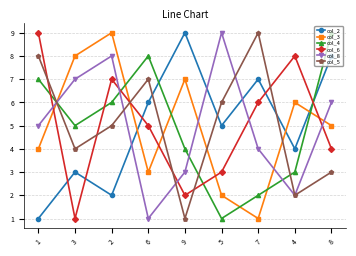

What is the label of the 8th point from the right?

3